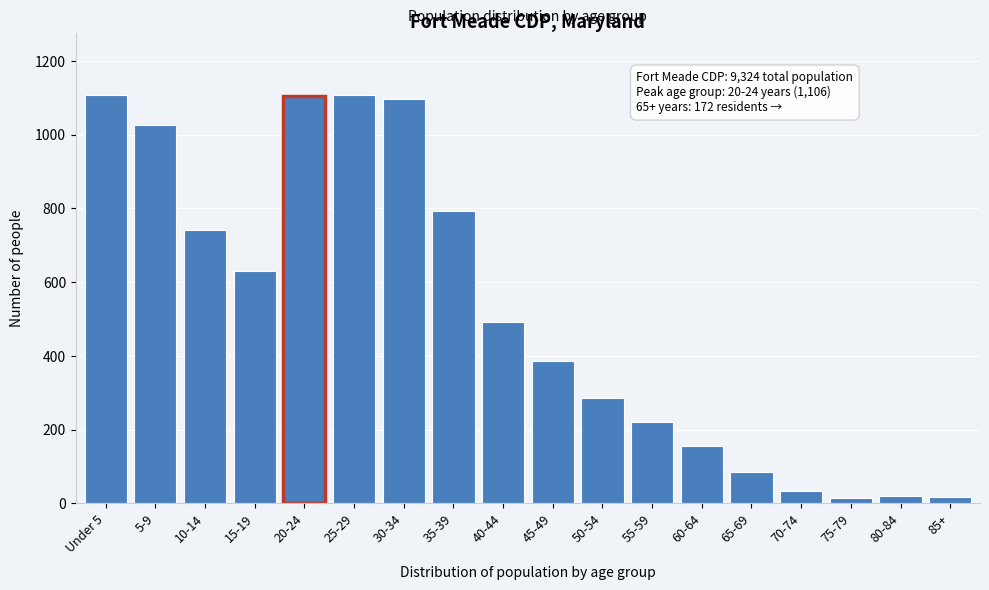

What is the greatest value displayed?

1109